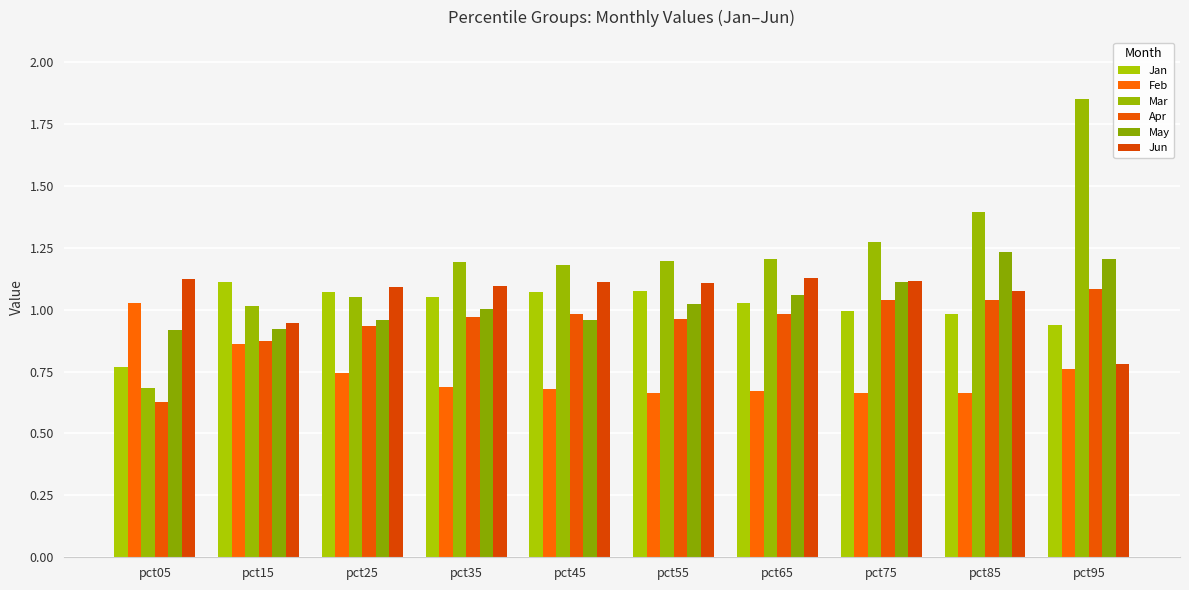

Reading right to left, what are all the values shown in this chart?

Jan: 0.9	1.0	1.0	1.0	1.1	1.1	1.0	1.1	1.1	0.8
Feb: 0.8	0.7	0.7	0.7	0.7	0.7	0.7	0.7	0.9	1.0
Mar: 1.9	1.4	1.3	1.2	1.2	1.2	1.2	1.1	1.0	0.7
Apr: 1.1	1.0	1.0	1.0	1.0	1.0	1.0	0.9	0.9	0.6
May: 1.2	1.2	1.1	1.1	1.0	1.0	1.0	1.0	0.9	0.9
Jun: 0.8	1.1	1.1	1.1	1.1	1.1	1.1	1.1	0.9	1.1